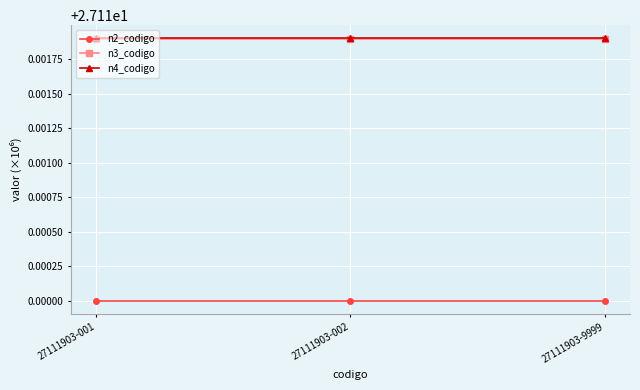

Count the number of categories in the chart.

3